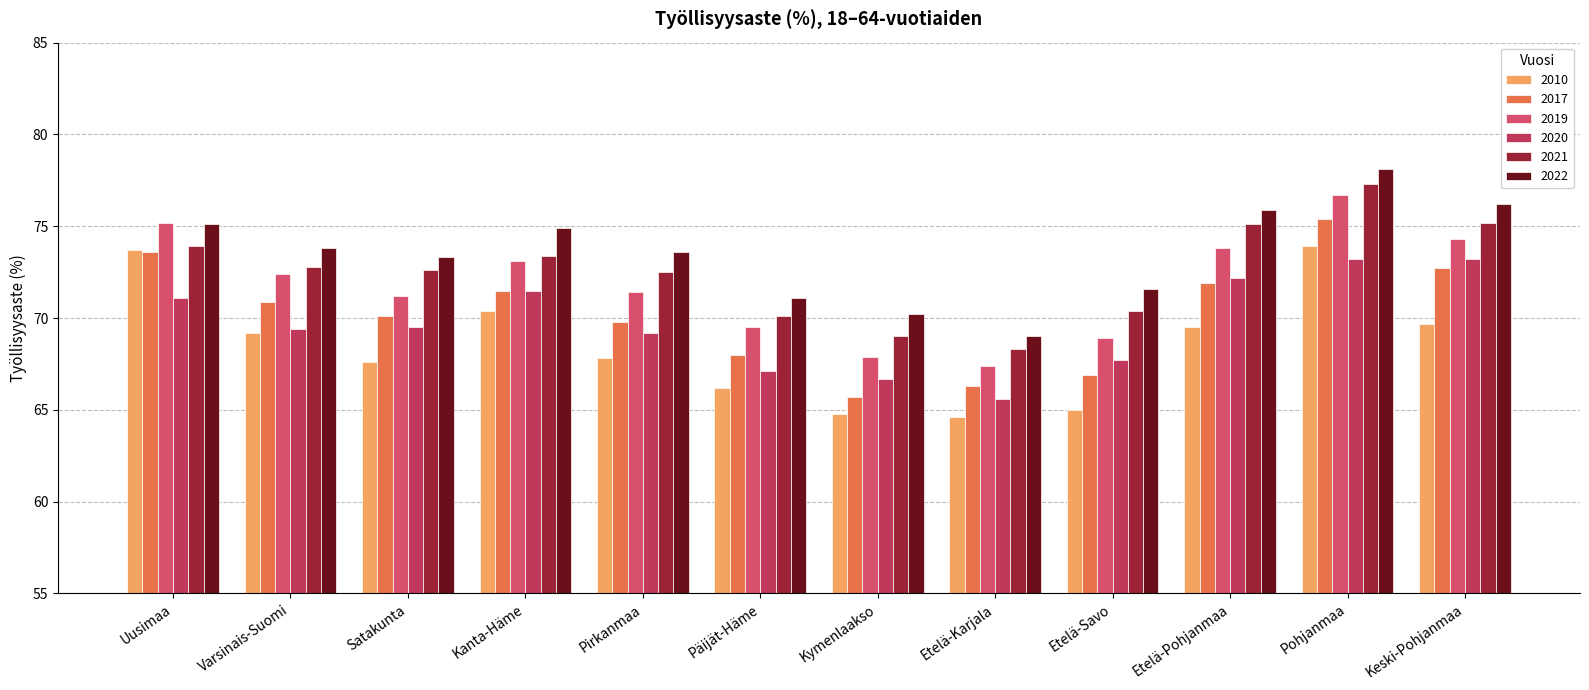

What are all the series names shown in the legend?

2010, 2017, 2019, 2020, 2021, 2022